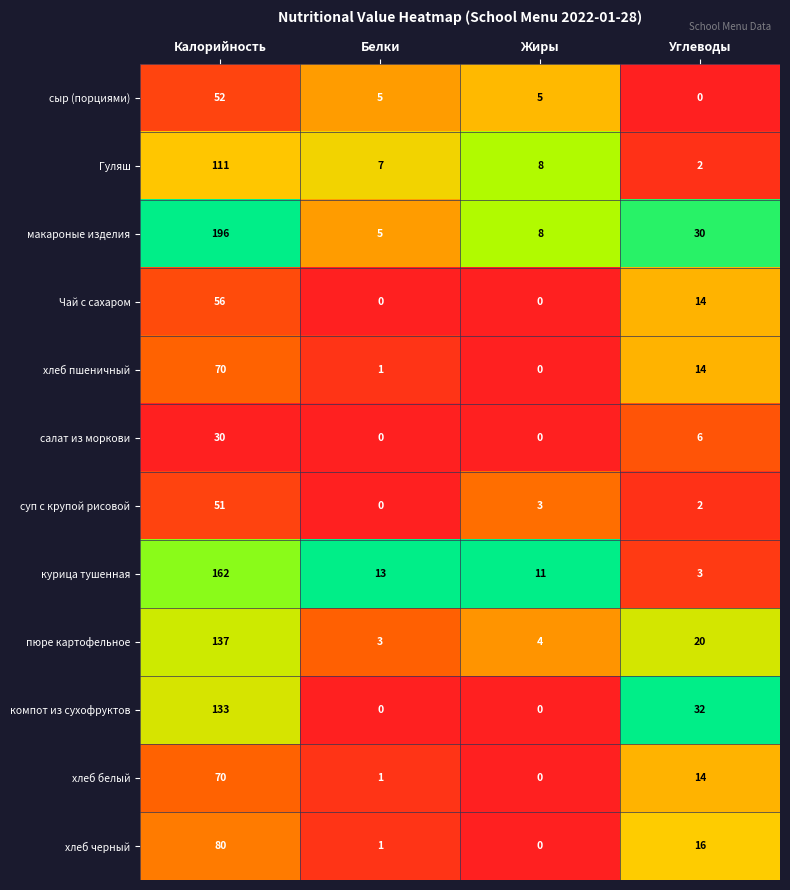

Is it true that хлеб черный equals 1 at Белки?

True